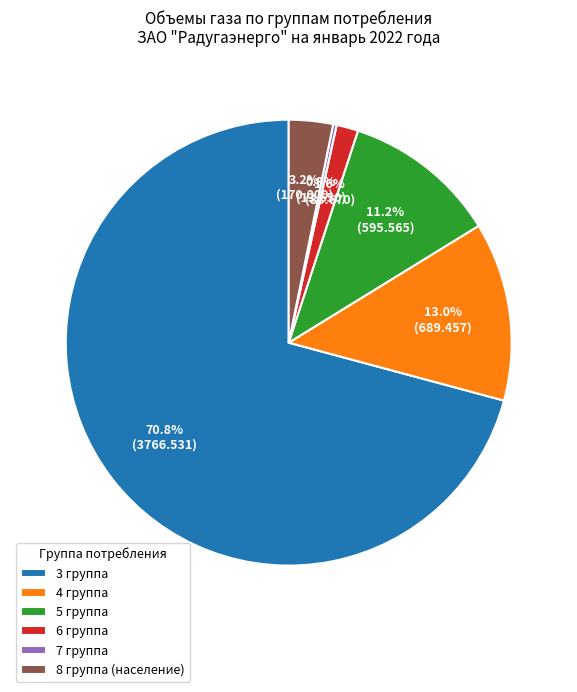

To the nearest percent, what is the combined percentage of 3 группа and 4 группа?

84%